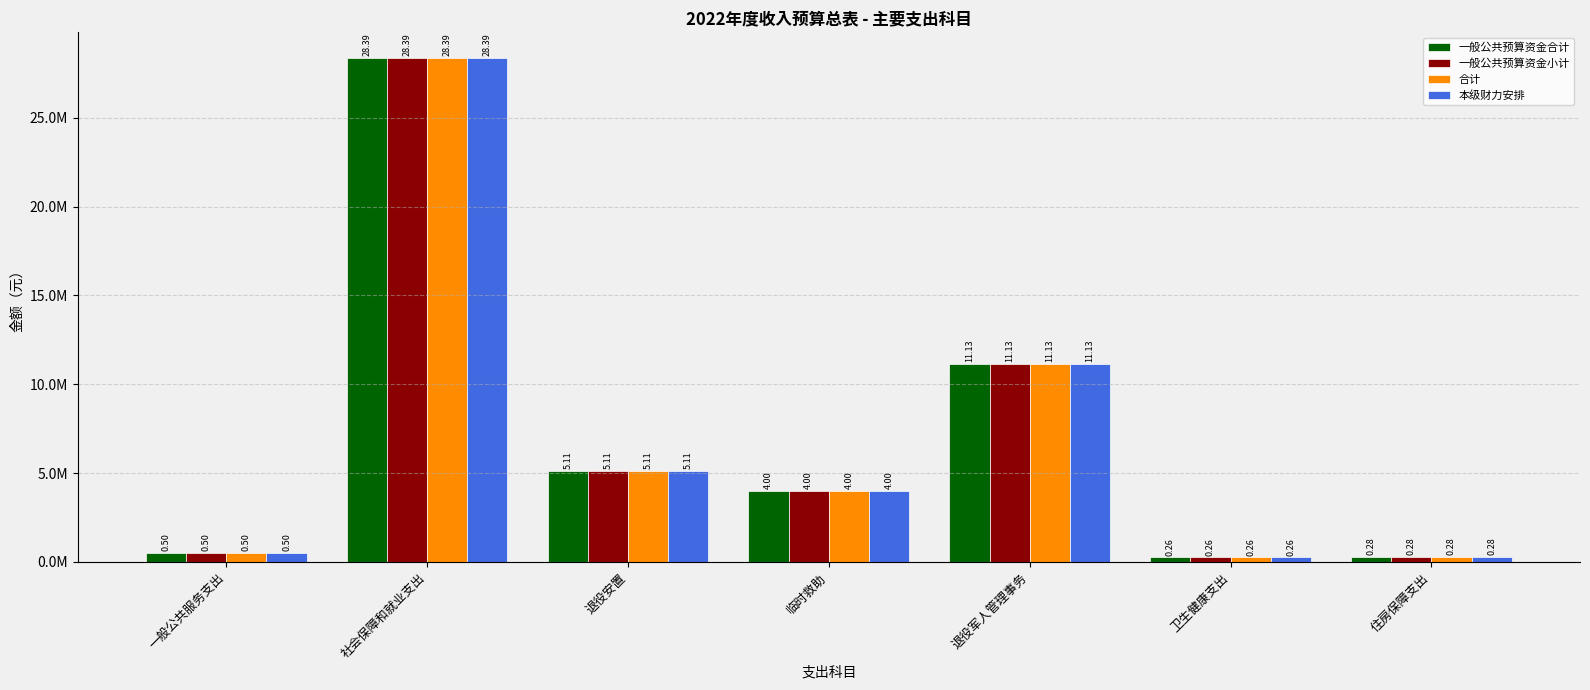

What is the difference between the 一般公共预算资金合计 values at 退役军人管理事务 and 住房保障支出?

10852812.6